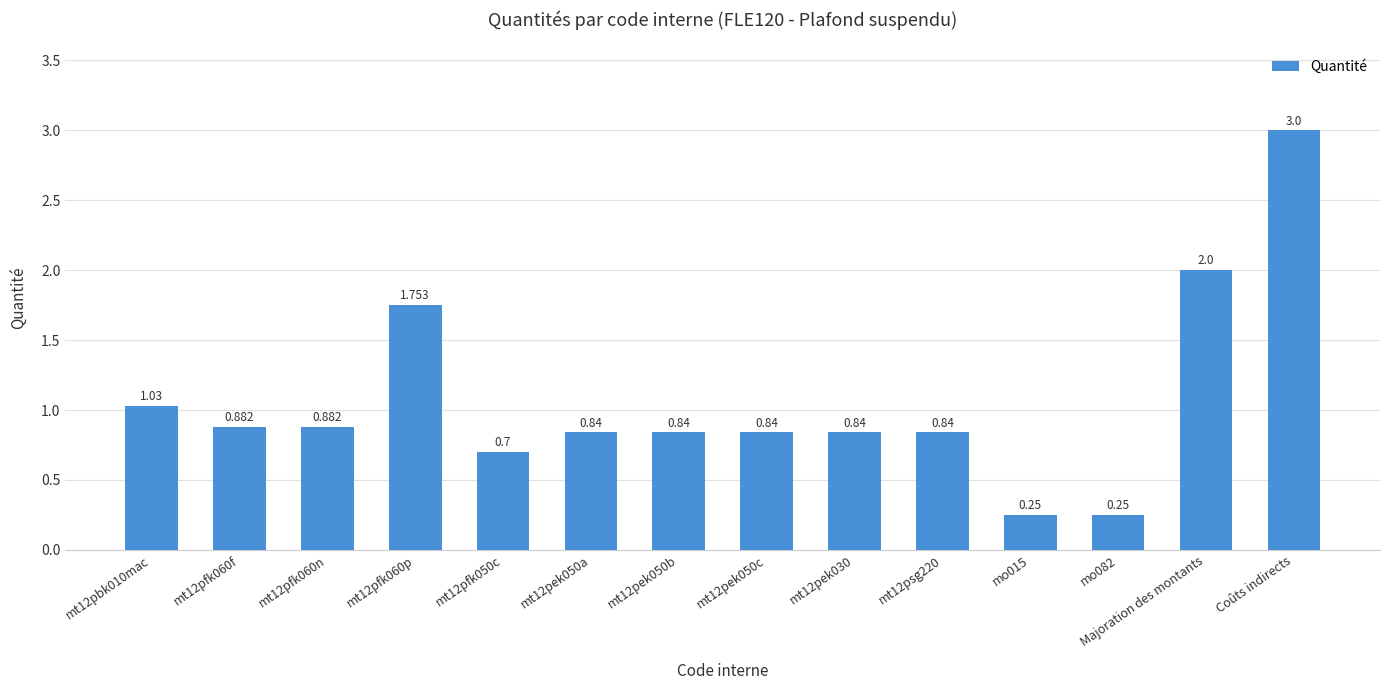

Count the number of categories in the chart.

14